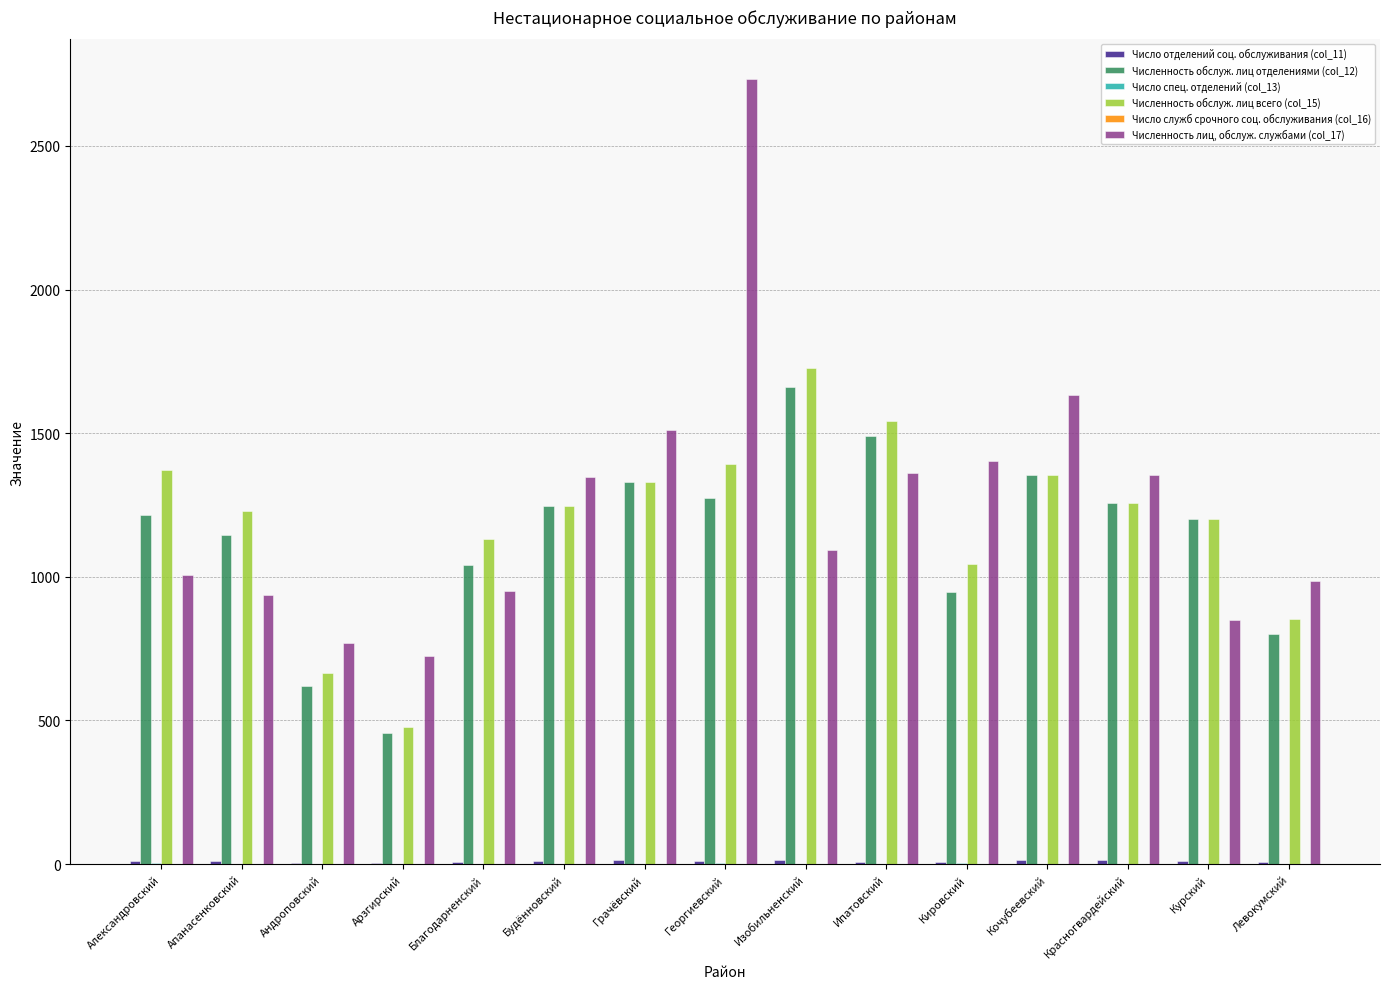

Count the number of data series in this chart.

6